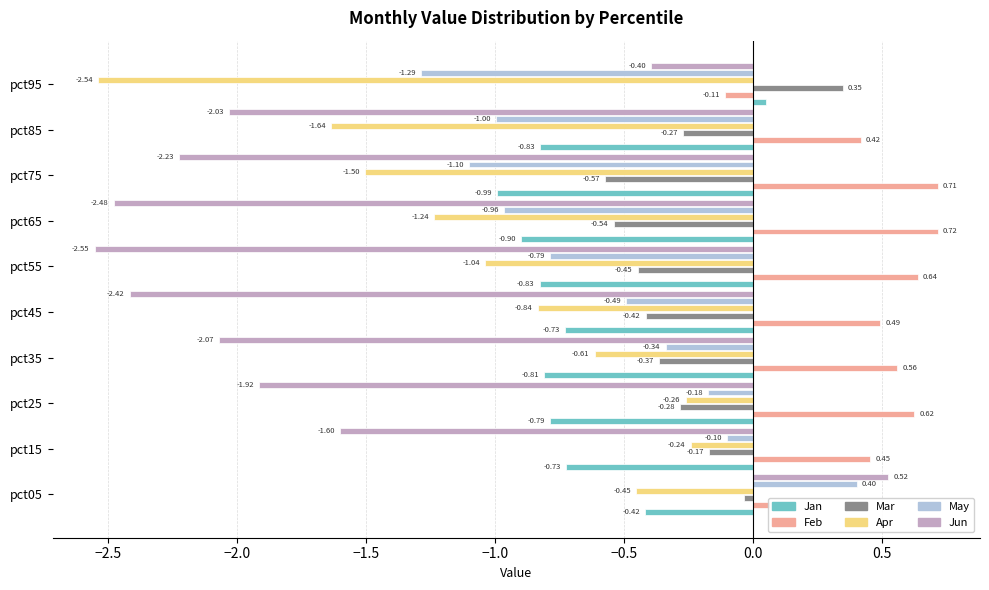

At which category is the sum across all series the highest?

pct05